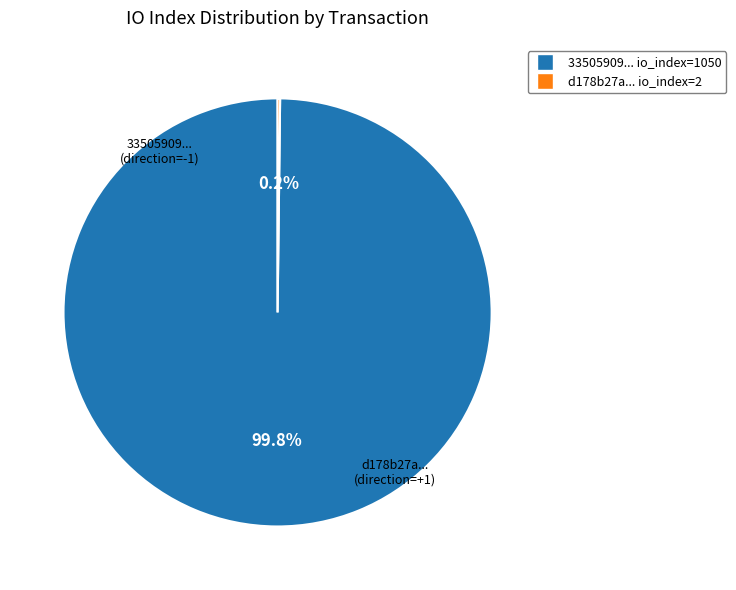

Is there any slice that represents more than half of the pie?

Yes